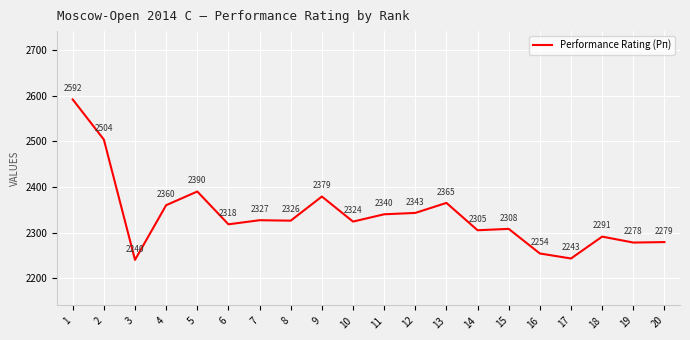

What is the difference between the maximum and minimum values?

352